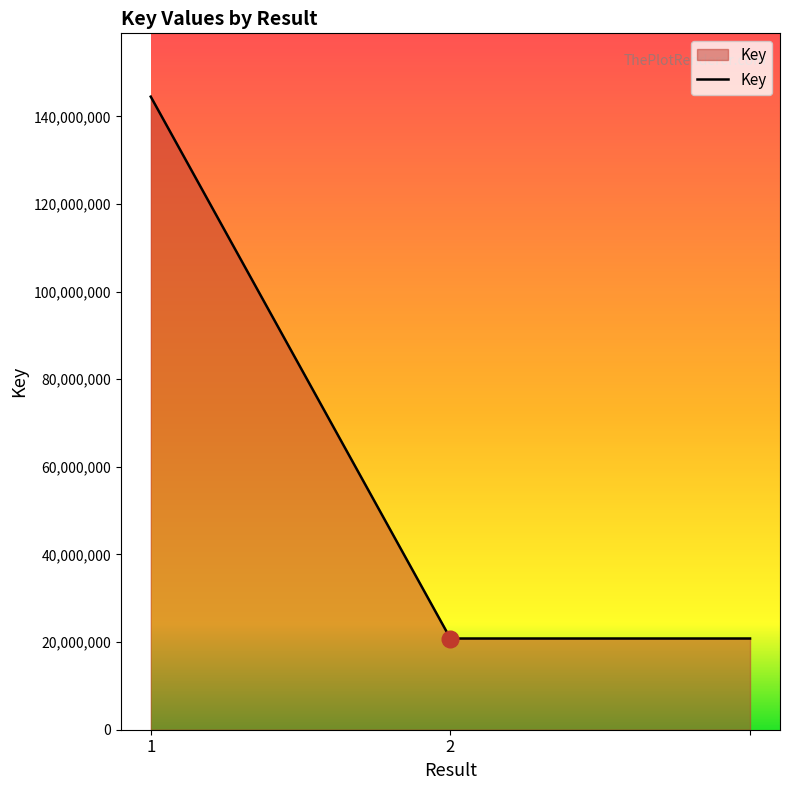

What is the minimum value shown in the chart?

20818746